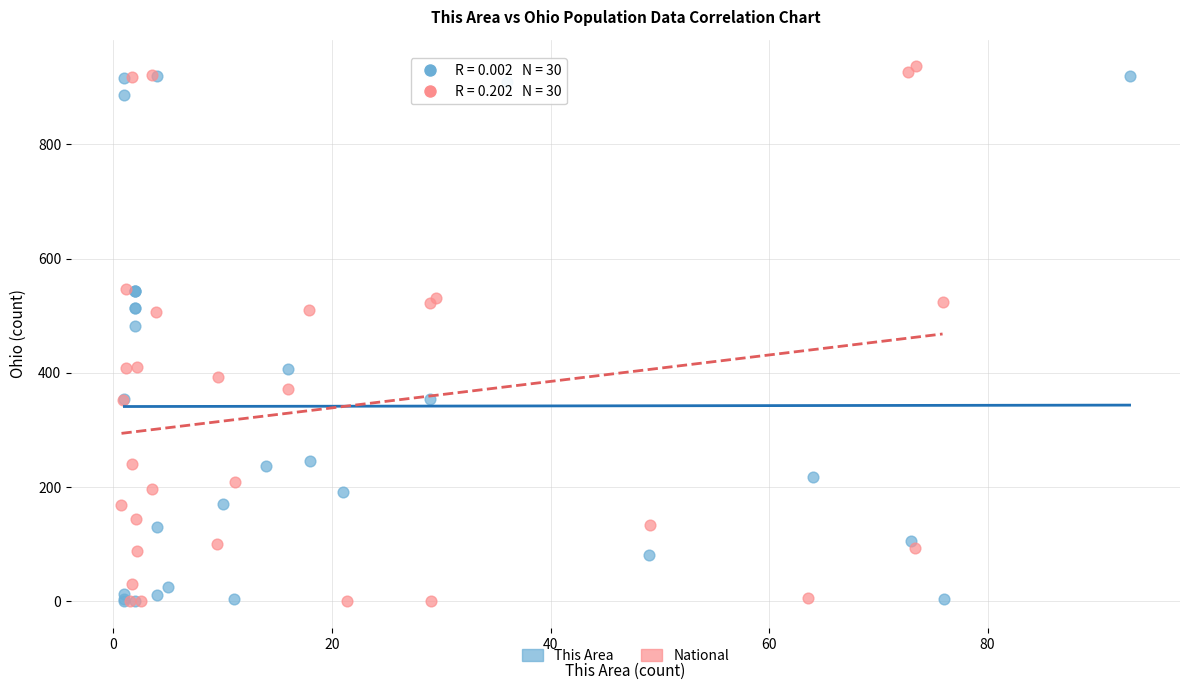

Which series reaches the maximum Y coordinate?

National